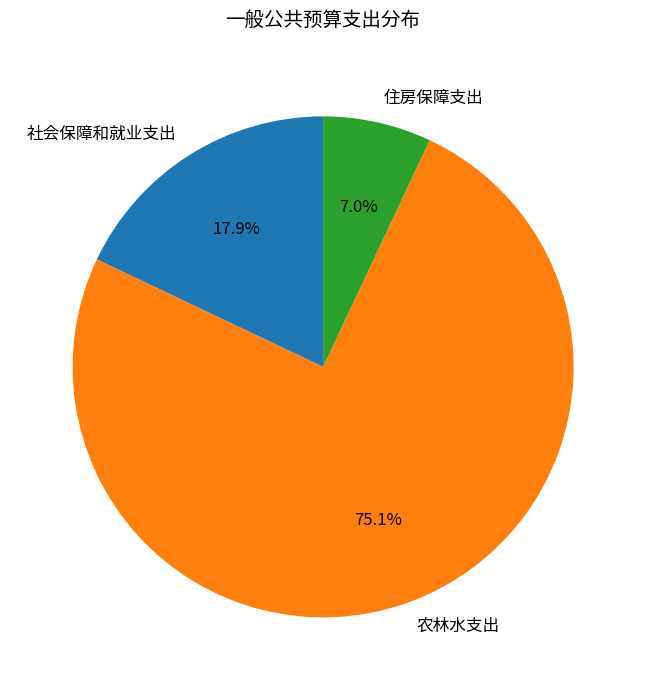

What is the largest slice in the pie chart?

农林水支出